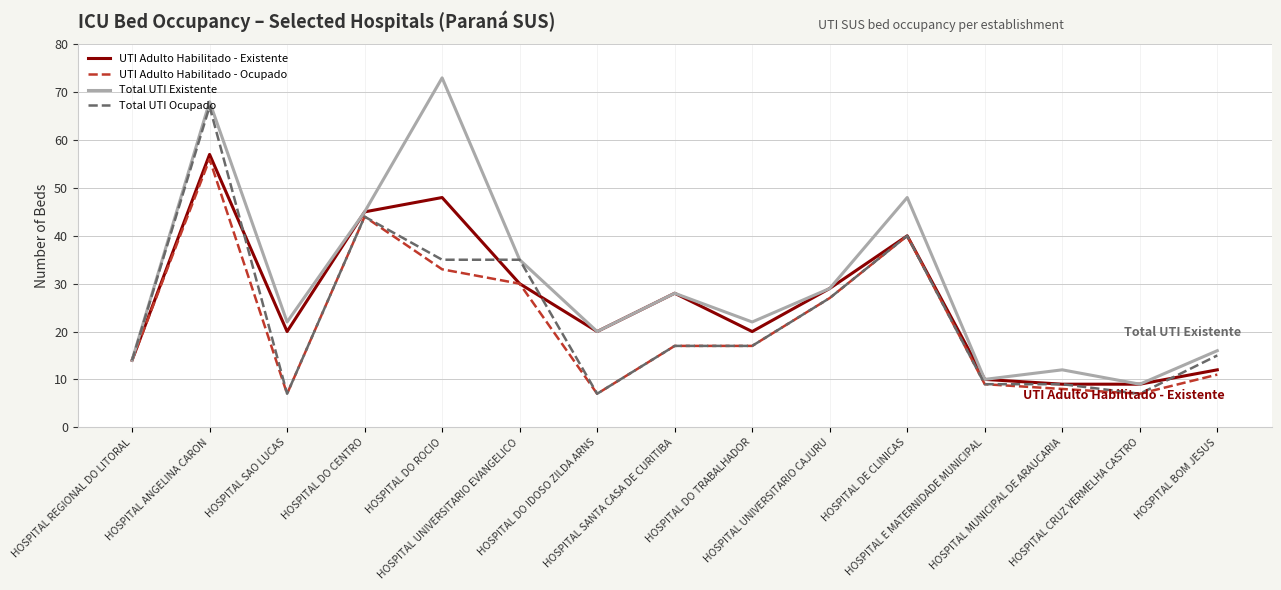

Which series has the largest total across all categories?

Total UTI Existente